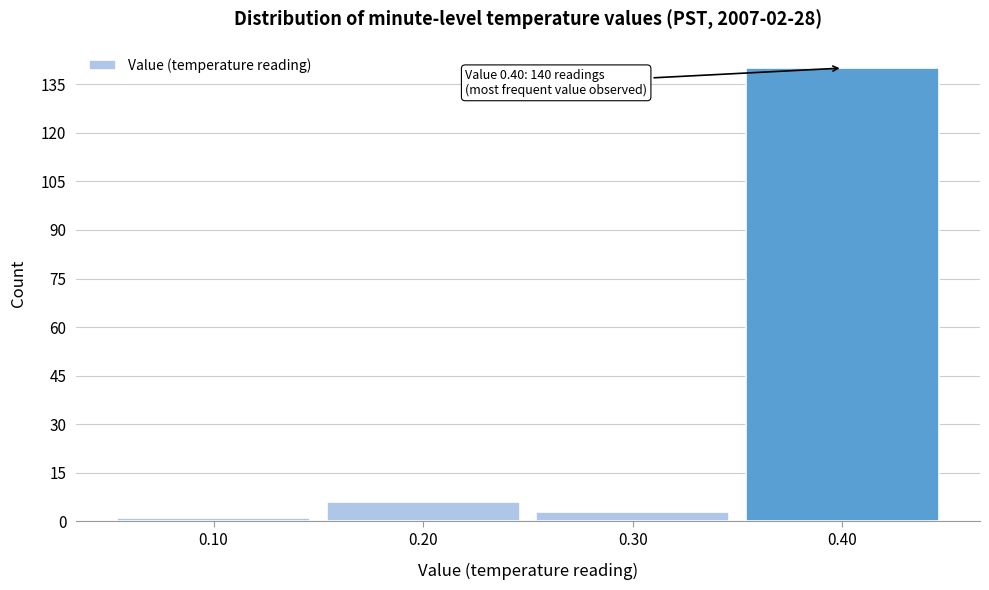

Over which range of the x-axis is the bar tallest?

0.35 to 0.45